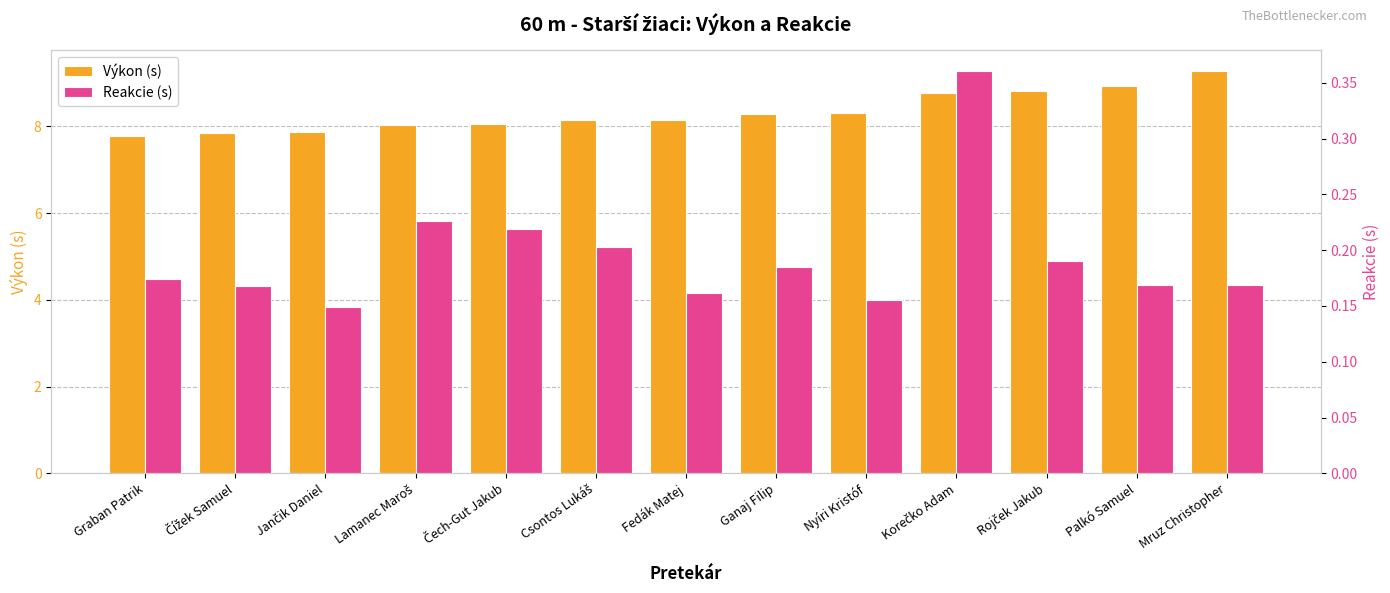

Is the value of Výkon (s) at Korečko Adam greater than the value of Reakcie (s) at Jančik Daniel?

Yes